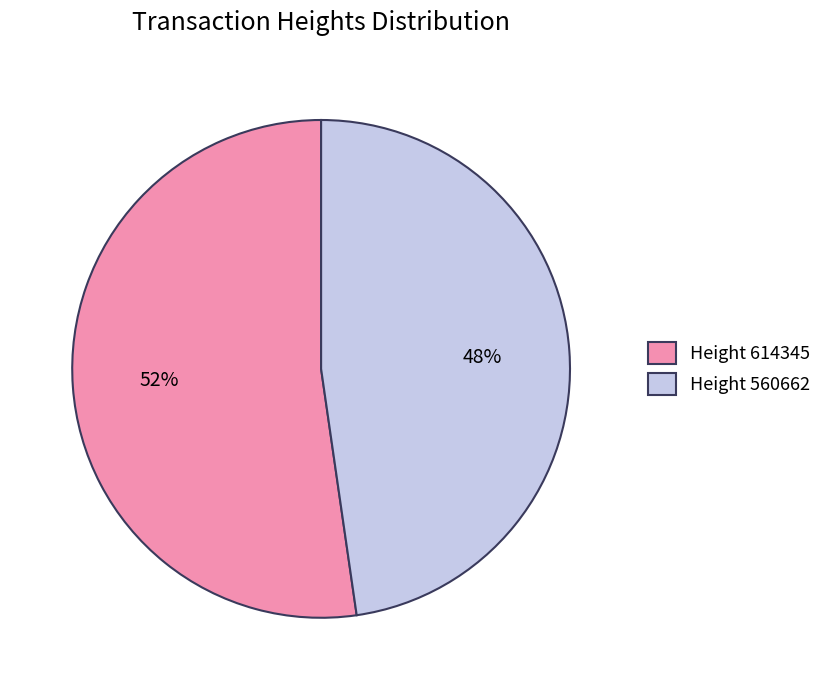

To the nearest percent, what is the combined percentage of Height 560662 and Height 614345?

100%